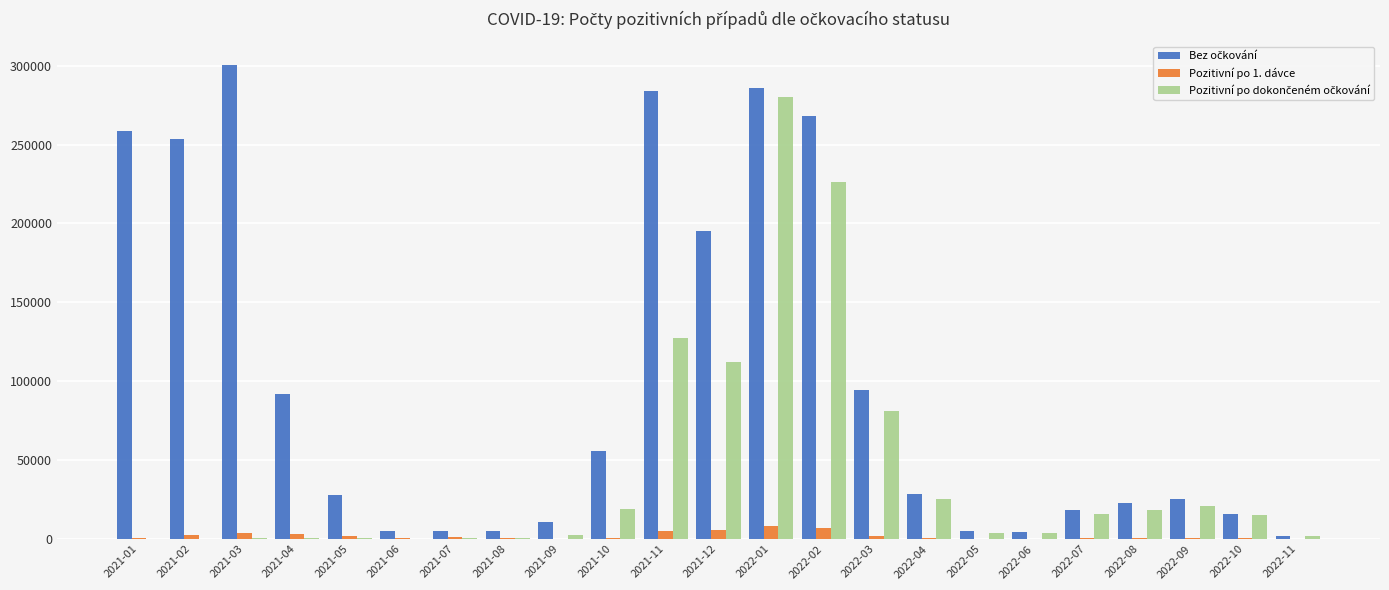

What is the maximum value shown in the chart?

300315